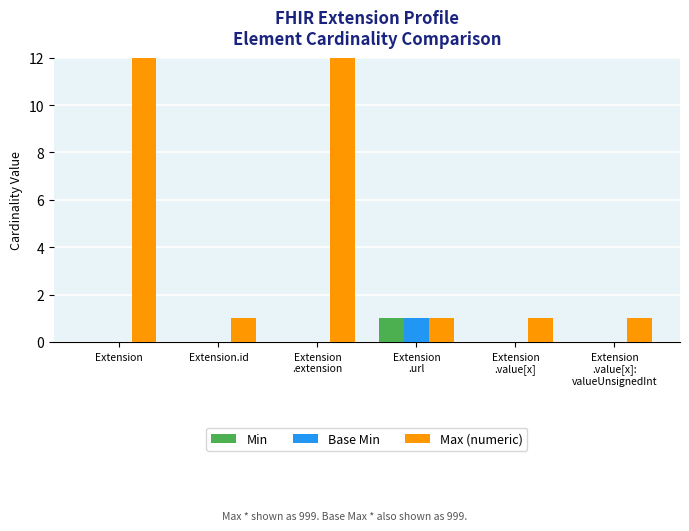

Reading left to right, list all the values displayed in this chart.

Min: Extension=0	Extension.id=0	Extension
.extension=0	Extension
.url=1	Extension
.value[x]=0	Extension
.value[x]:
valueUnsignedInt=0
Base Min: Extension=0	Extension.id=0	Extension
.extension=0	Extension
.url=1	Extension
.value[x]=0	Extension
.value[x]:
valueUnsignedInt=0
Max (numeric): Extension=999	Extension.id=1	Extension
.extension=999	Extension
.url=1	Extension
.value[x]=1	Extension
.value[x]:
valueUnsignedInt=1